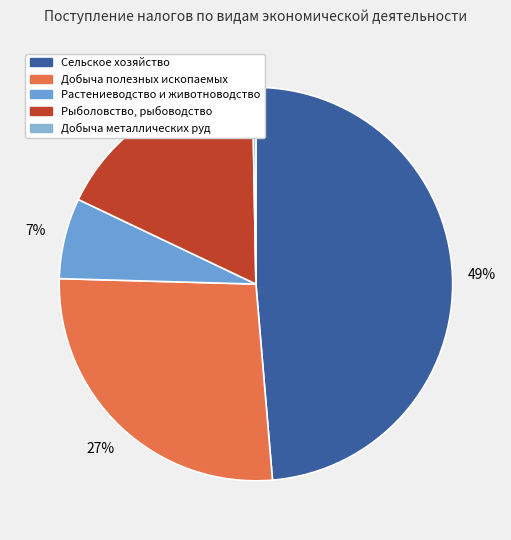

Is there any slice that represents more than half of the pie?

No